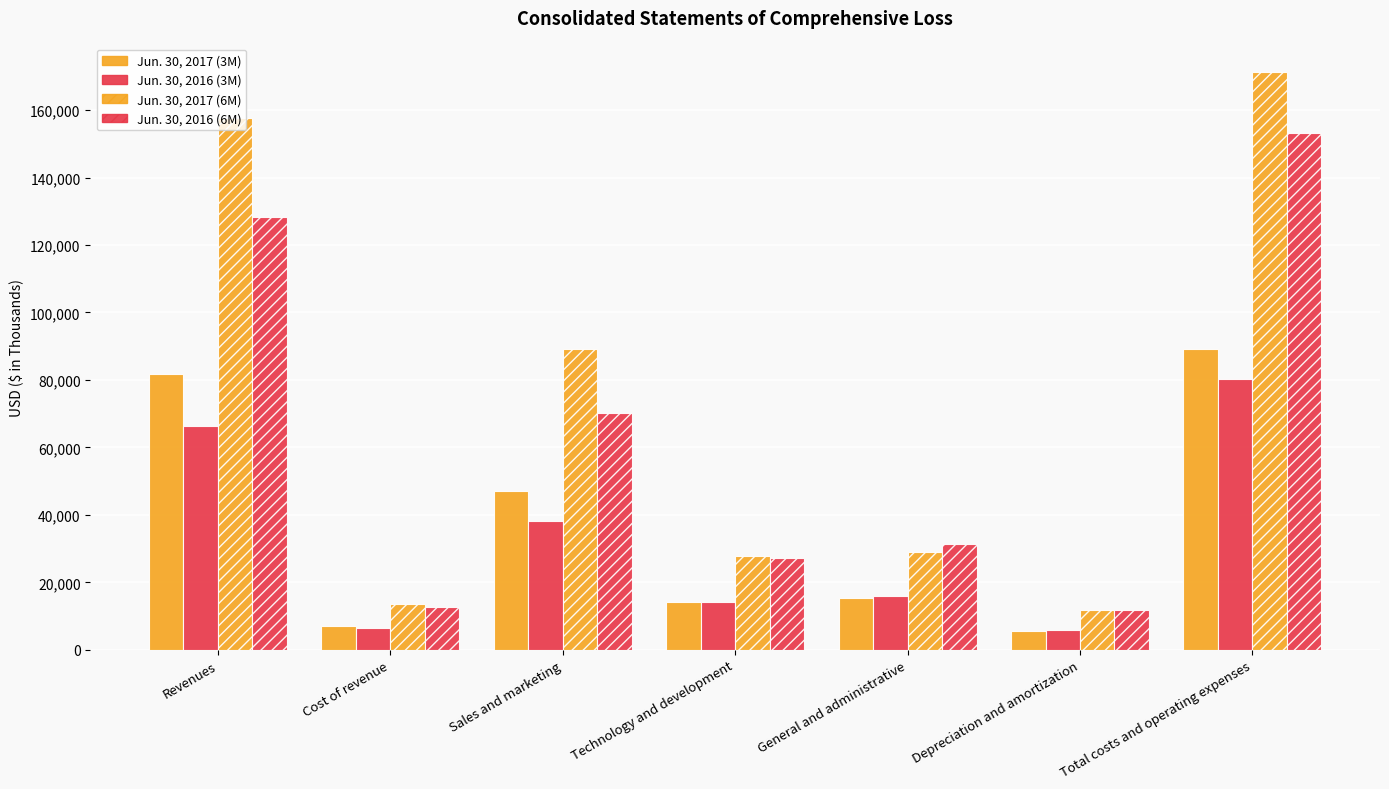

At which label does Jun. 30, 2017 (6M) reach its peak?

Total costs and operating expenses